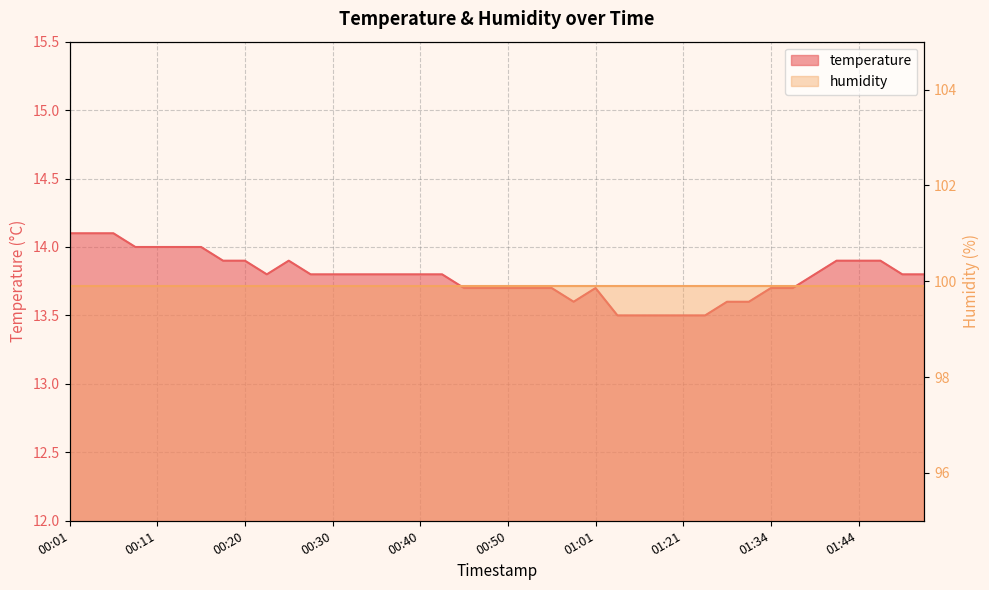

Reading left to right, list all the values displayed in this chart.

14.1	14.1	14.1	14.0	14.0	14.0	14.0	13.9	13.9	13.8	13.9	13.8	13.8	13.8	13.8	13.8	13.8	13.8	13.7	13.7	13.7	13.7	13.7	13.6	13.7	13.5	13.5	13.5	13.5	13.5	13.6	13.6	13.7	13.7	13.8	13.9	13.9	13.9	13.8	13.8